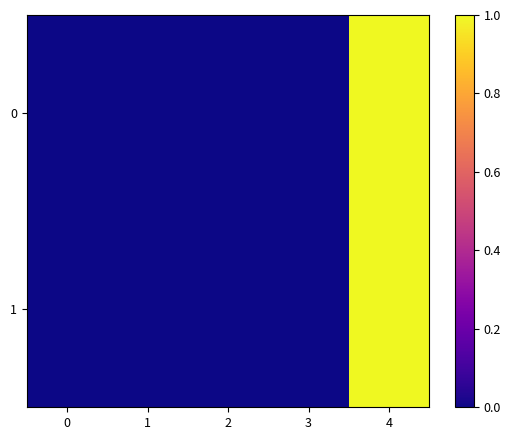

Reading right to left, extract all data points from this chart.

0: 4=1.0	3=0.0	2=0.0	1=0.0	0=0.0
1: 4=1.0	3=0.0	2=0.0	1=0.0	0=0.0